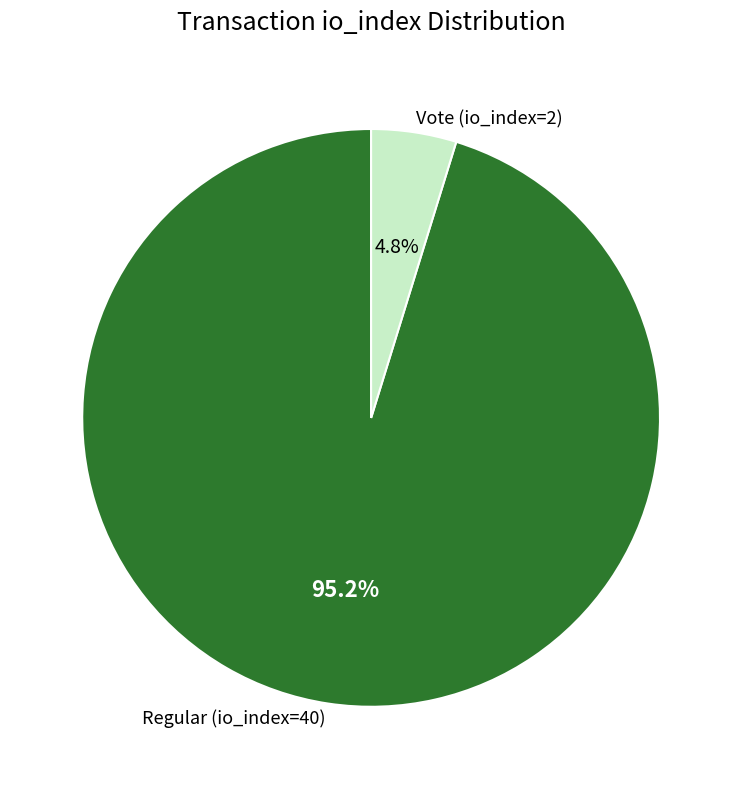

What is the smallest slice in the pie chart?

Vote (io_index=2)